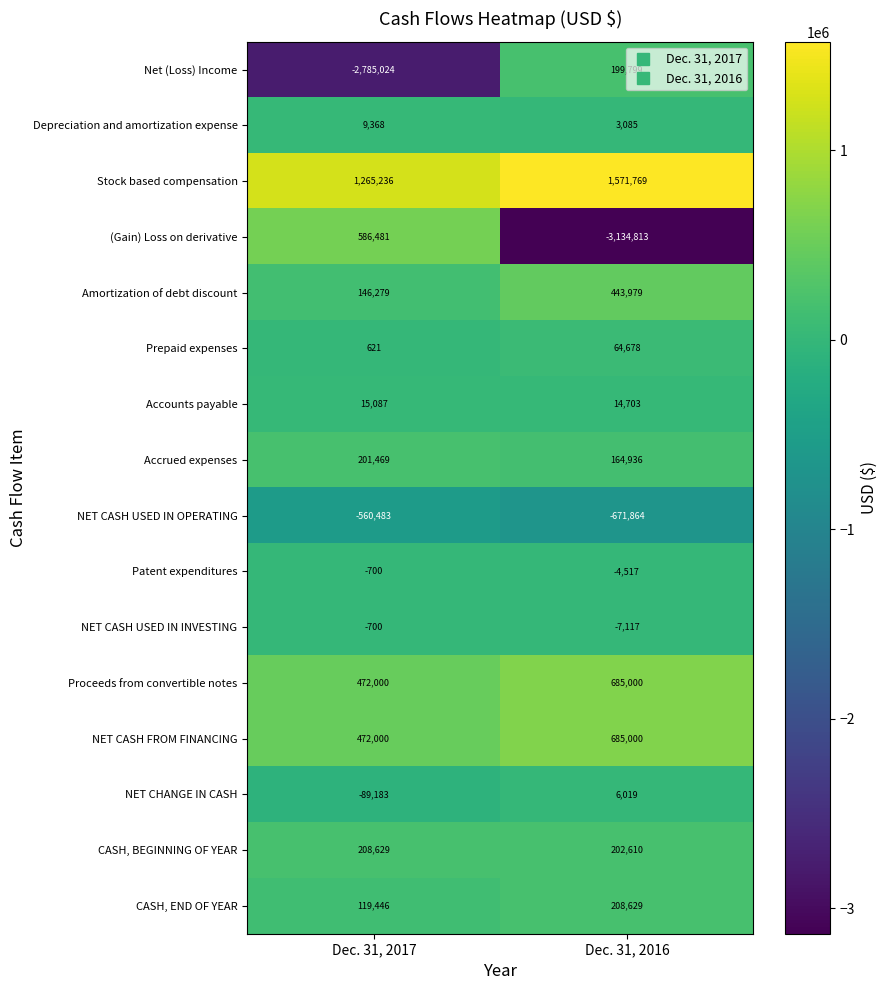

The Accrued expenses series shows 270640 at Dec. 31, 2016. True or false?

False